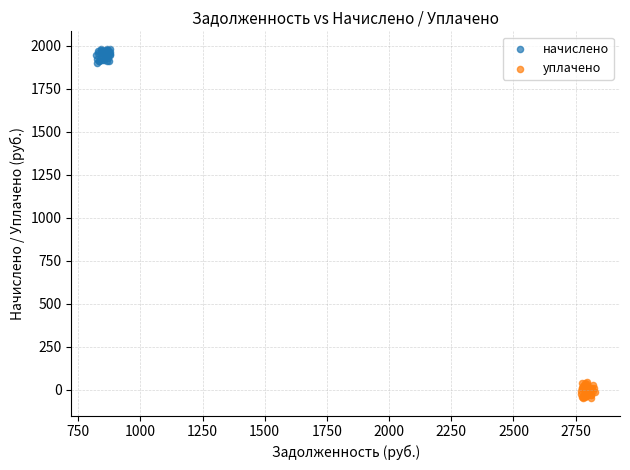

Which series reaches the maximum Y coordinate?

начислено